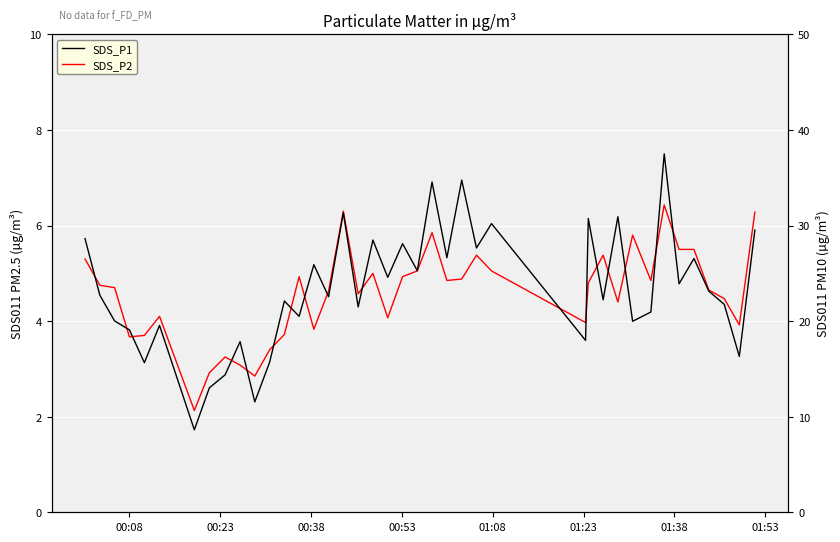

List the series in order of their peak value, highest first.

SDS_P1, SDS_P2